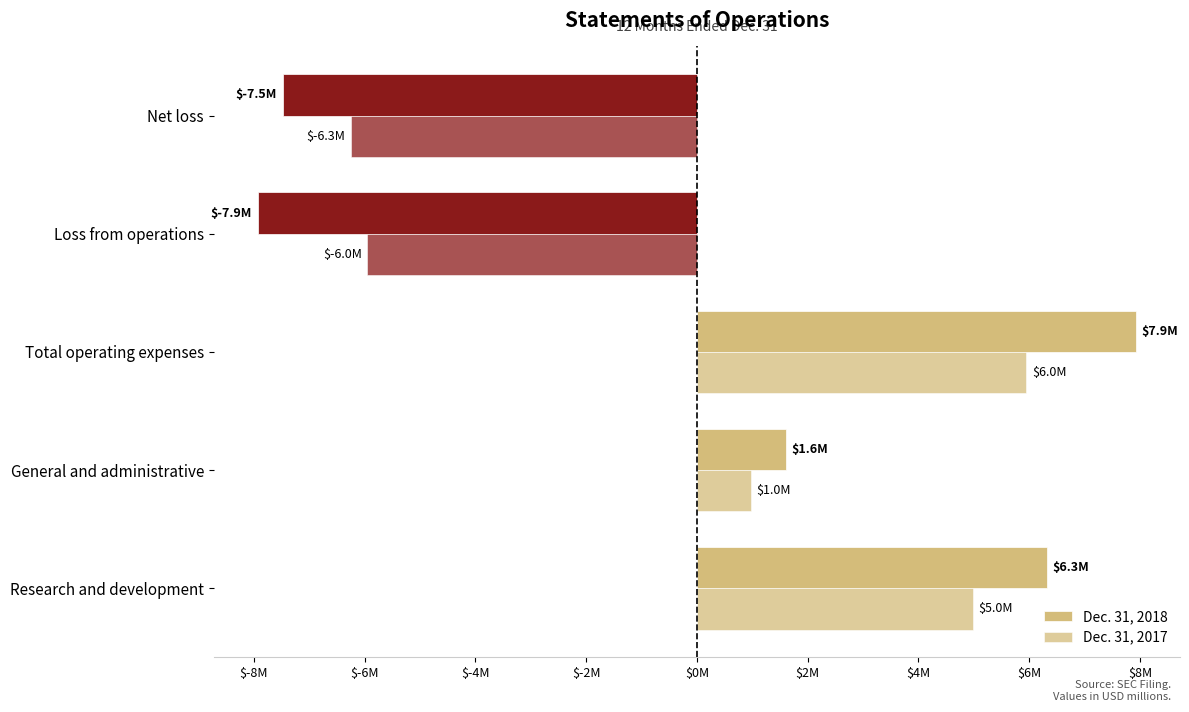

How many bars are there in each group?

2